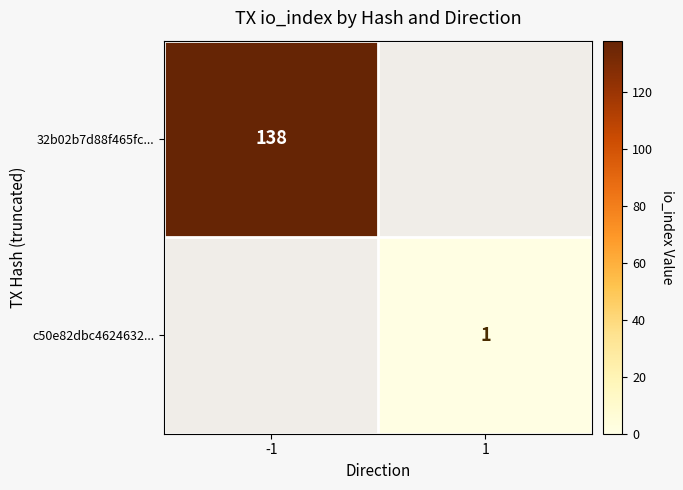

The 32b02b7d88f465fc... series shows 138 at -1. True or false?

True